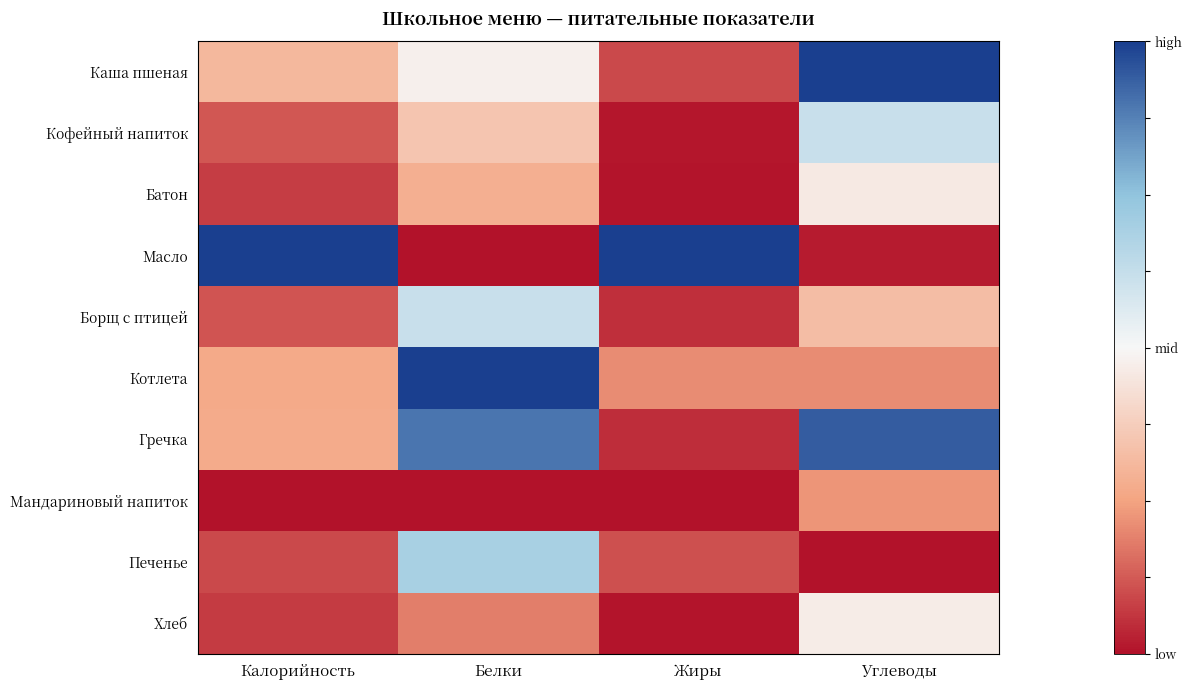

Which has a higher value, Жиры or Углеводы?

Углеводы